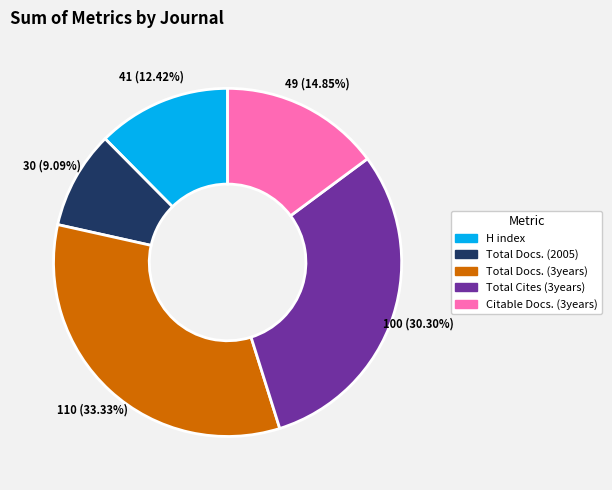

Is there any slice that represents more than half of the pie?

No